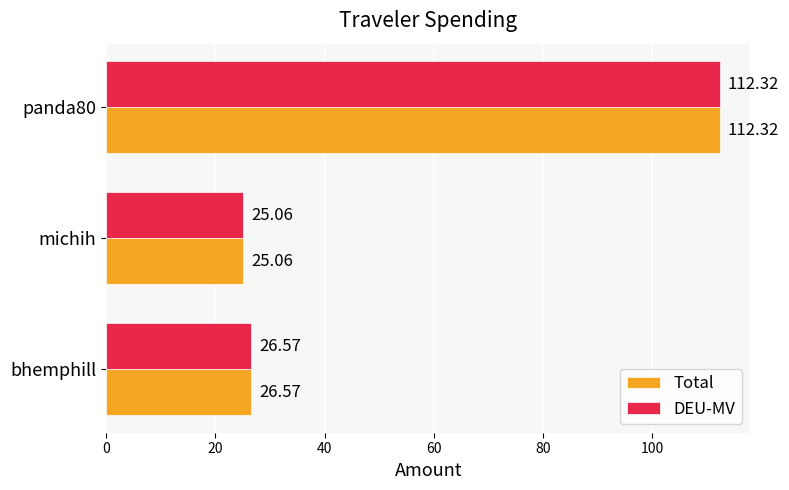

What is the difference between the Total values at michih and bhemphill?

1.5